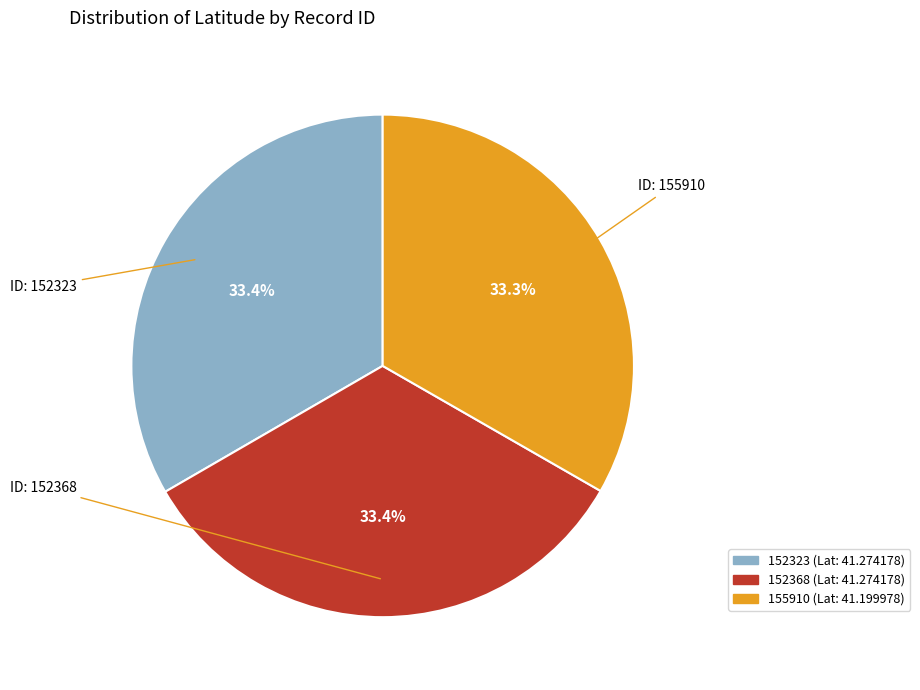

Is 155910 the majority of the pie?

No